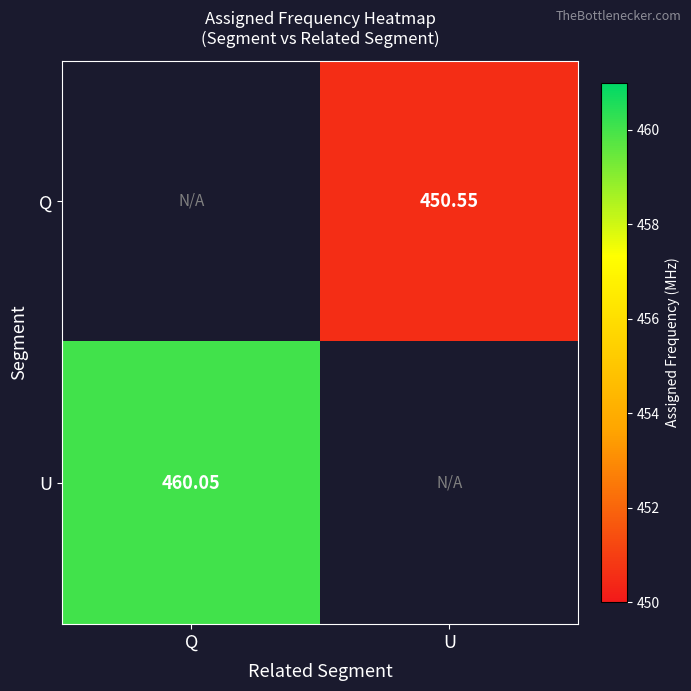

Between U and Q, which is larger?

Q